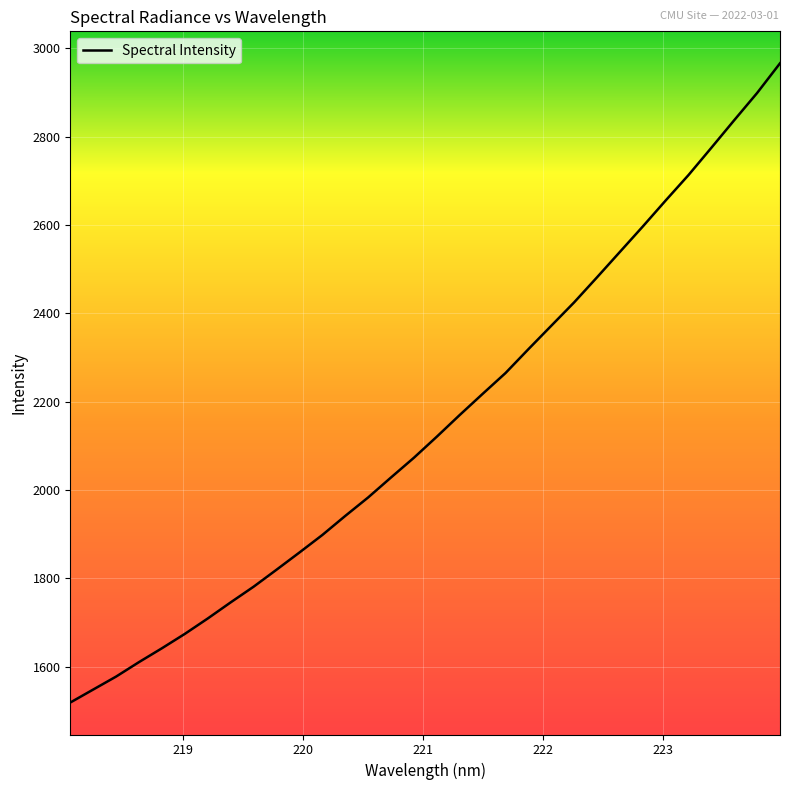

What is the maximum value shown in the chart?

2966.4